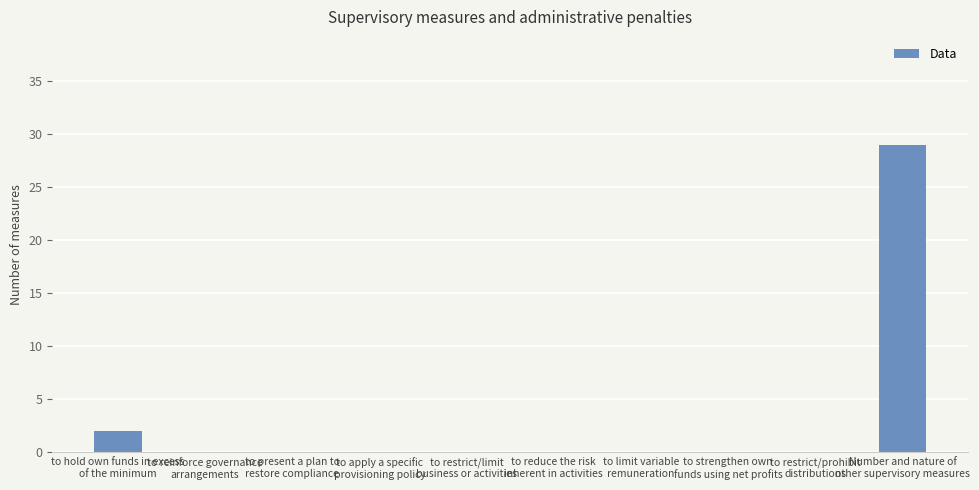

What is the average value?

3